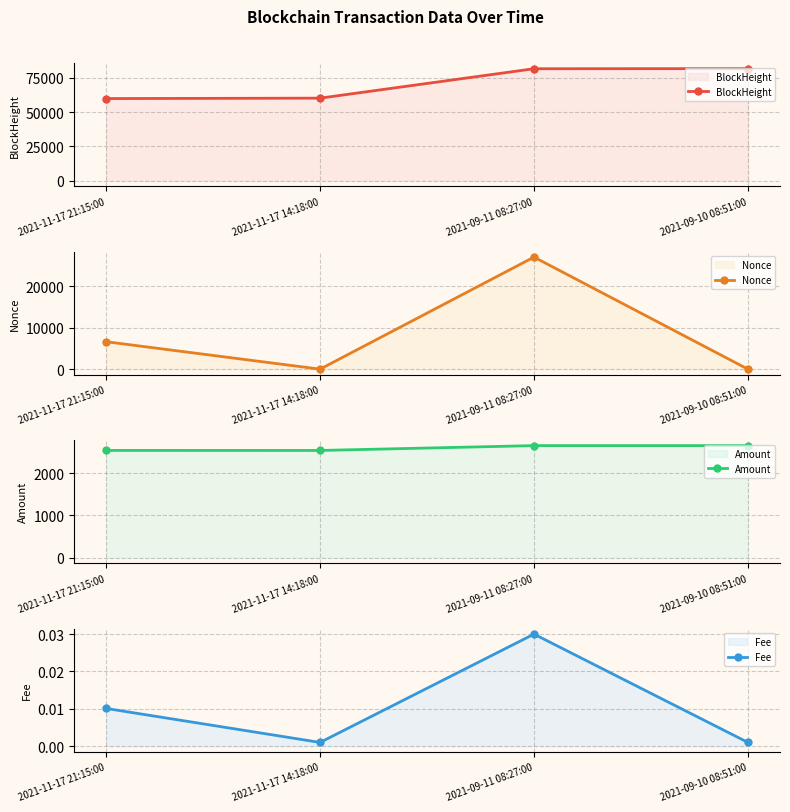

The BlockHeight series shows 90342.5 at 2021-11-17 21:15:00. True or false?

False